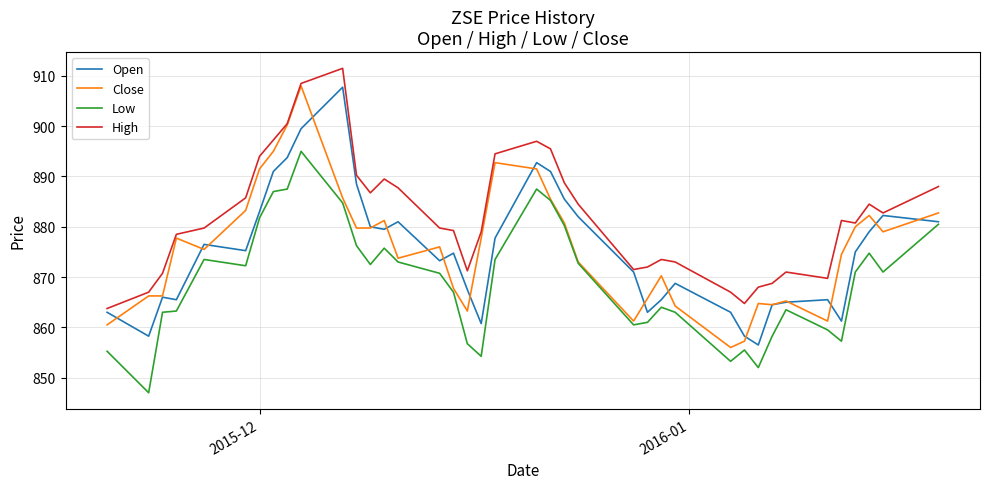

What is the maximum value for High?

911.5